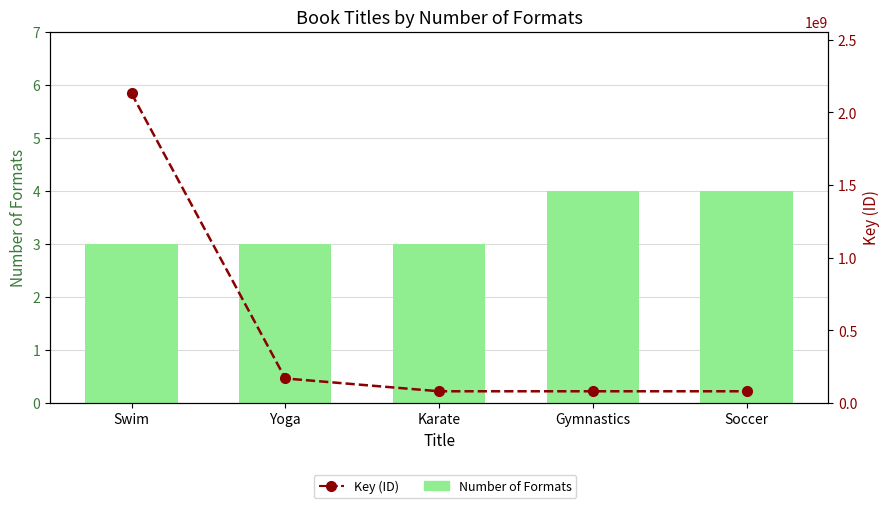

How many distinct data groups are displayed?

2